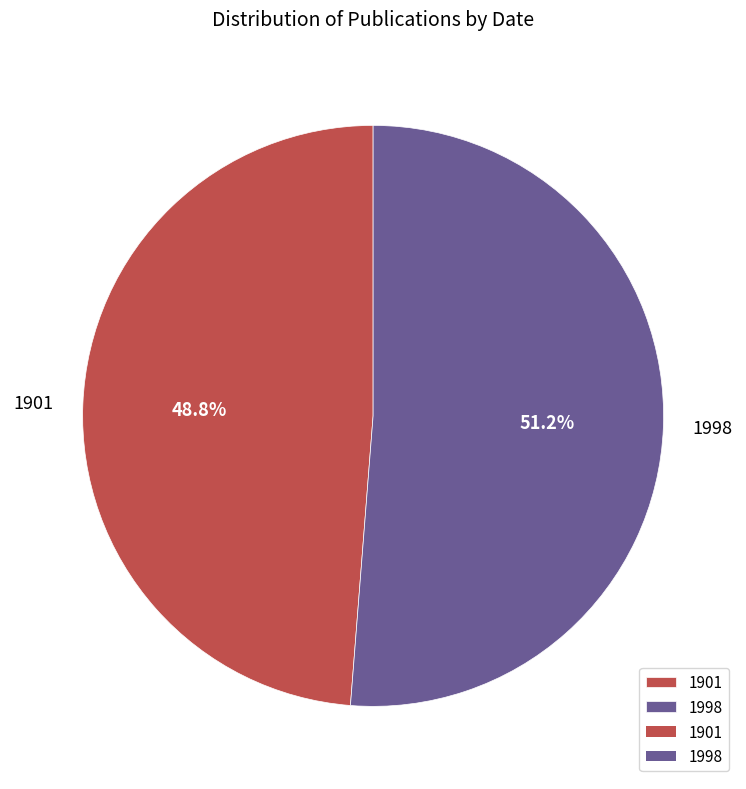

How many slices are in this pie chart?

2